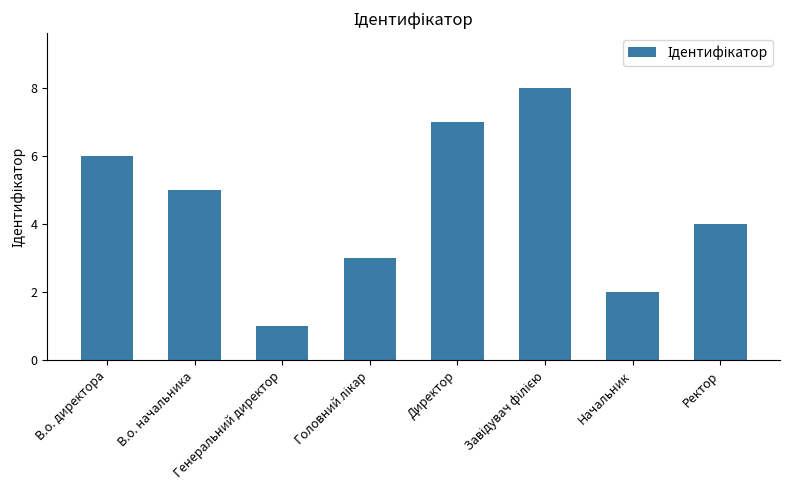

What is the difference between the values at В.о. начальника and Генеральний директор?

4